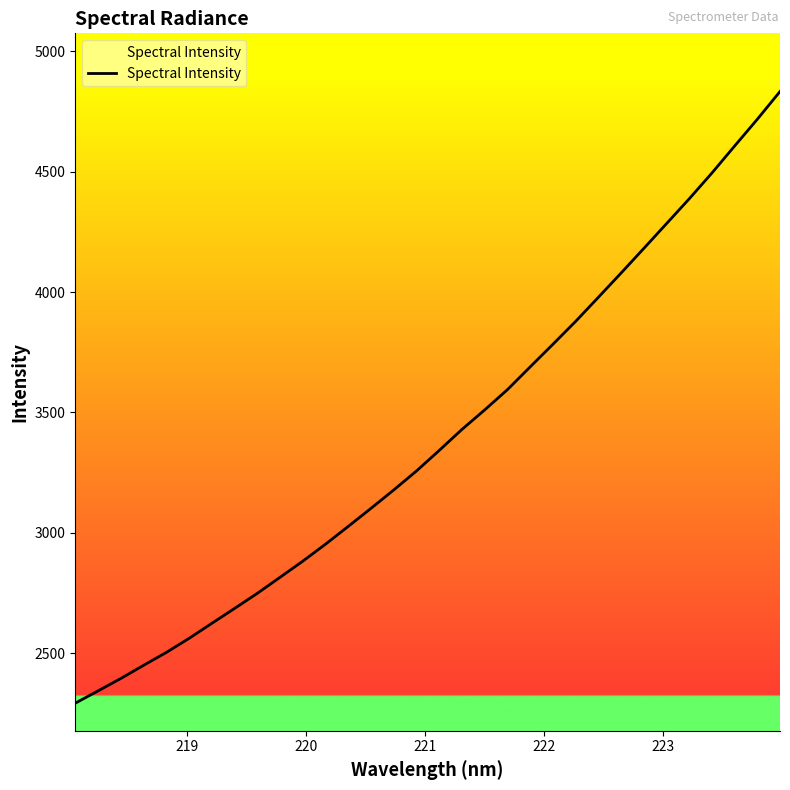

What is the difference between the maximum and minimum values?

2541.3